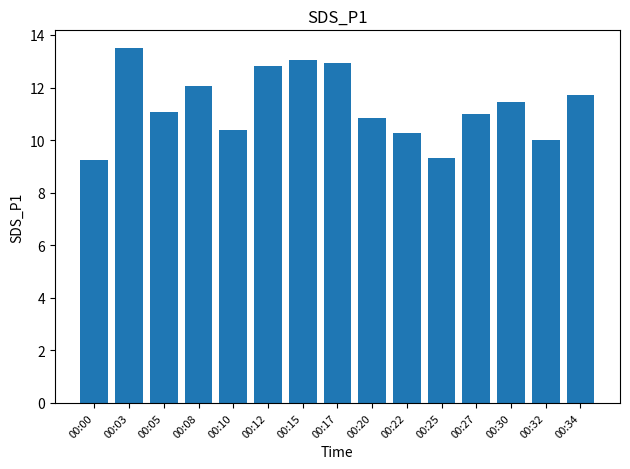

What is the greatest value displayed?

13.5